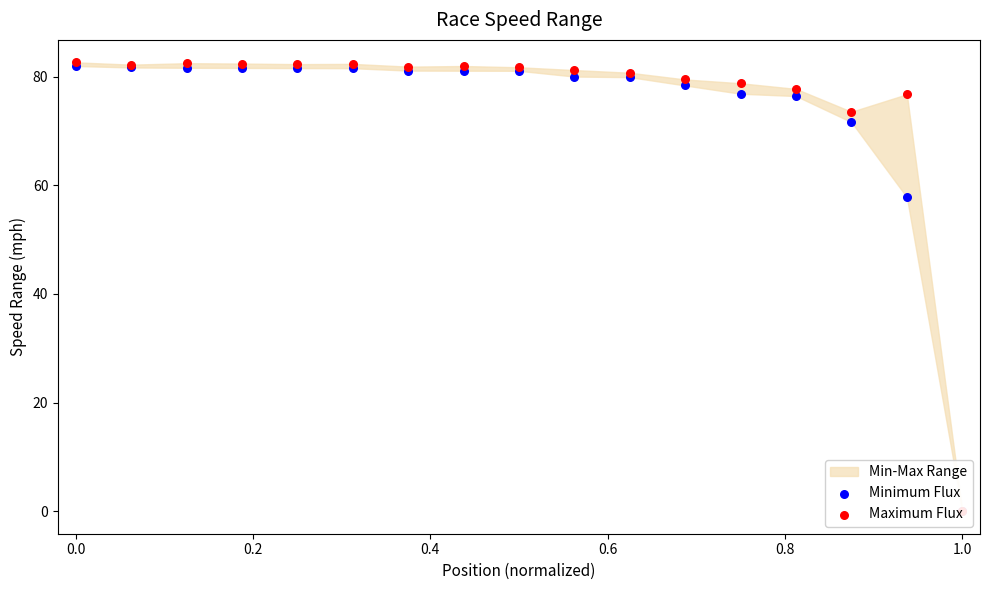

Which series reaches the maximum Y coordinate?

Maximum Flux